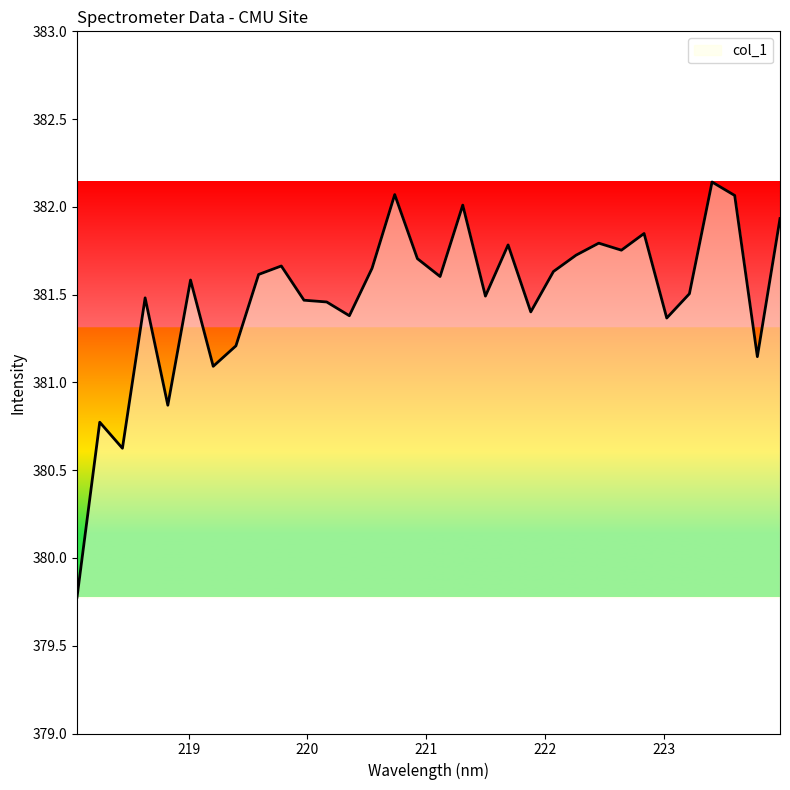

What is the minimum value shown in the chart?

379.8